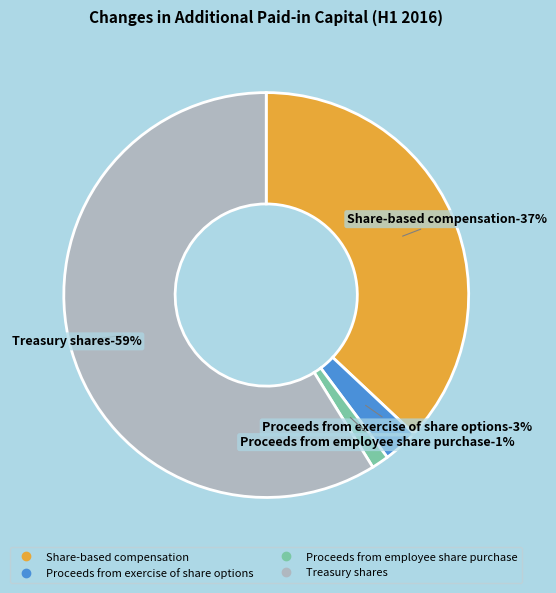

To the nearest percent, what percentage of the pie is Treasury shares?

59%